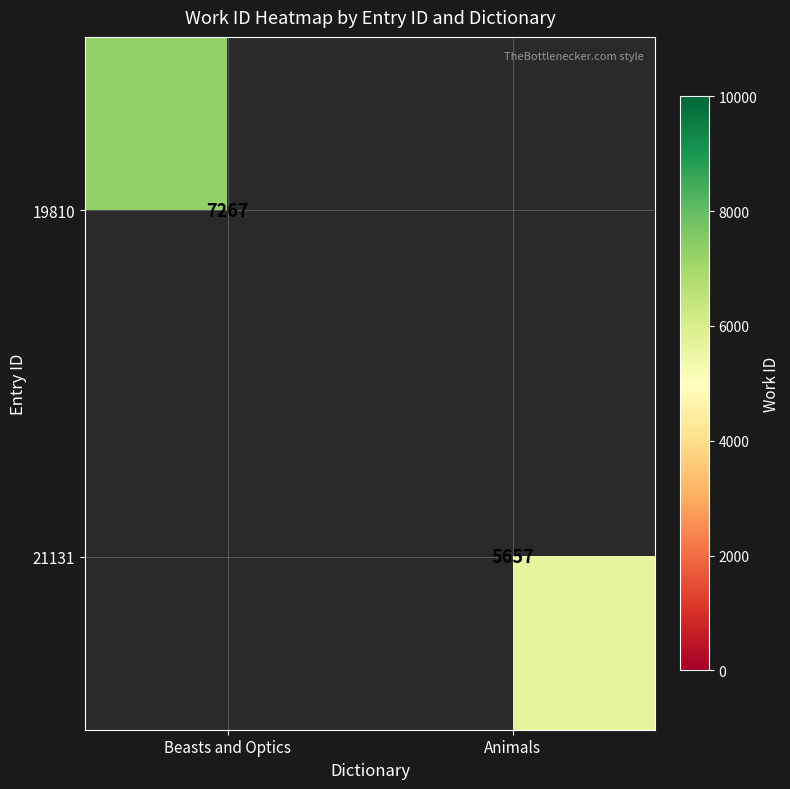

The value of 21131 at Animals is 2343. True or false?

False